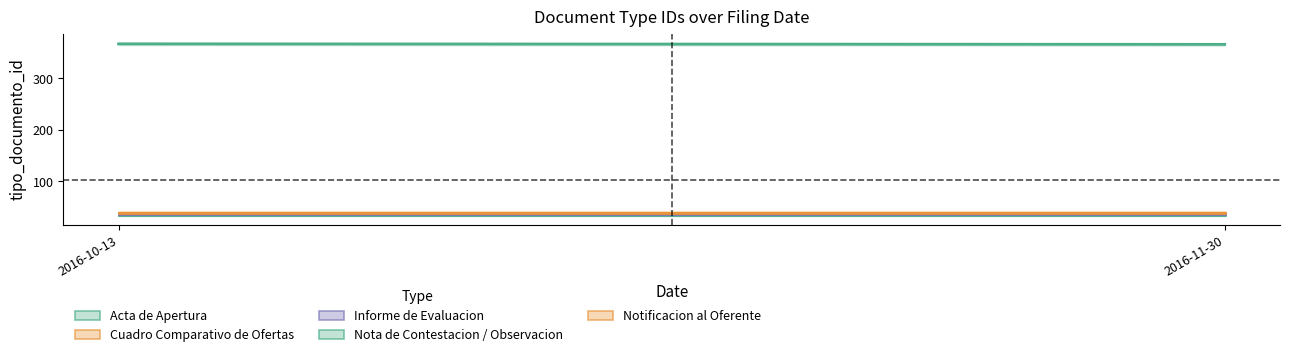

What is the total value across all series at 2016-11-30?

514